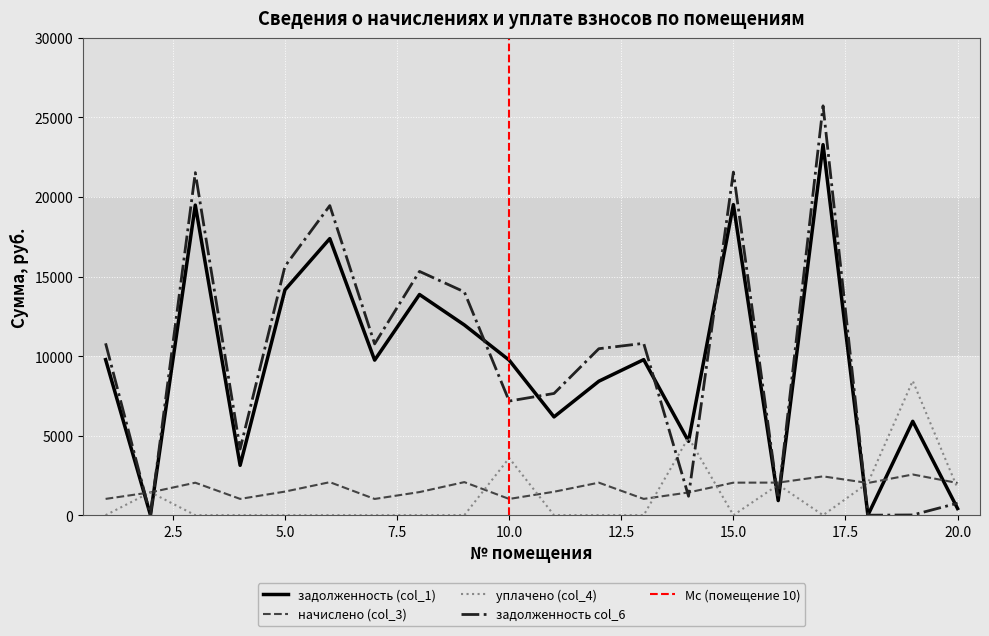

Is this an area chart (filled region under the line)?

No